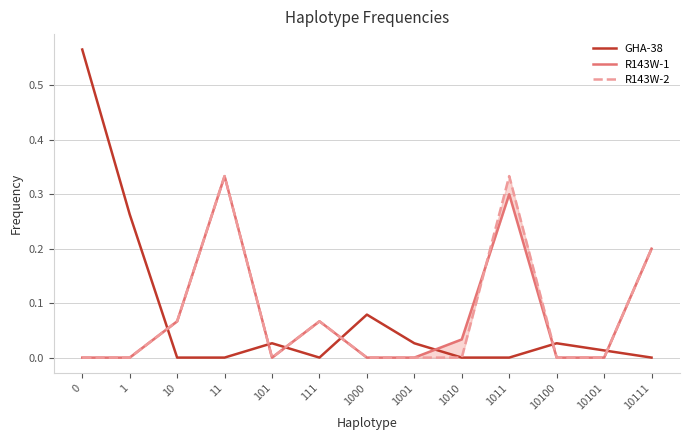

What is the greatest value displayed?

0.6